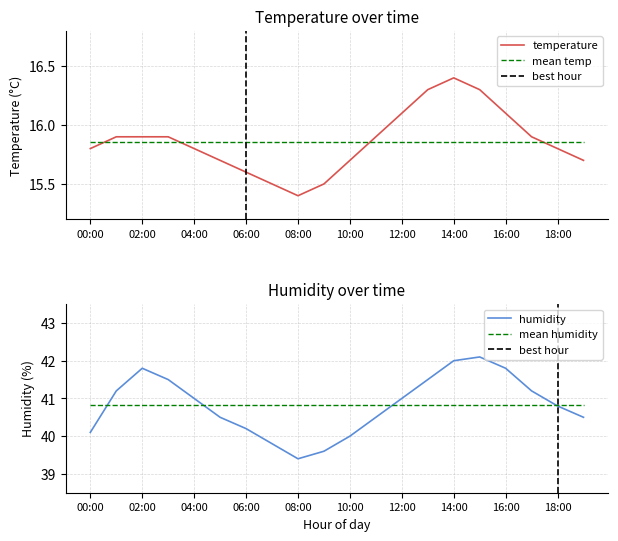

What is the average value of the temperature series?

15.9